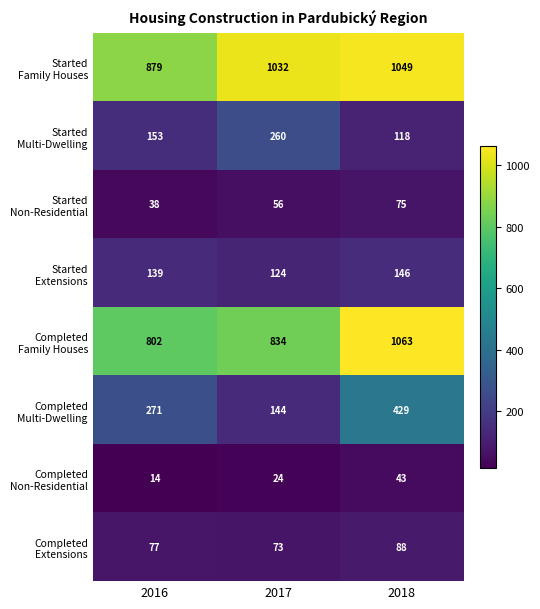

At which category is the sum across all series the highest?

2018